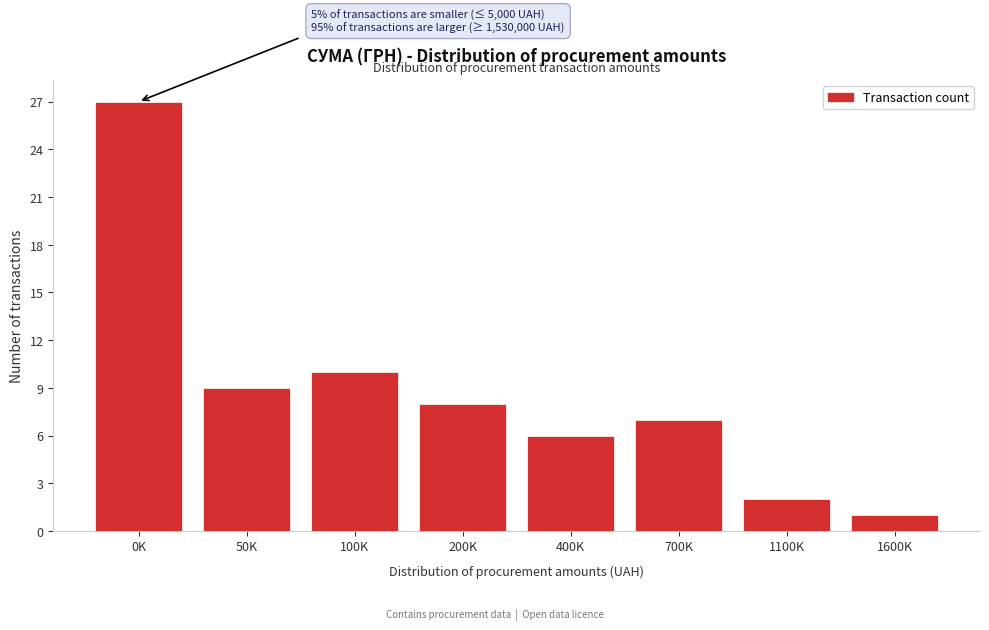

Reading left to right, list all the values displayed in this chart.

27	9	10	8	6	7	2	1